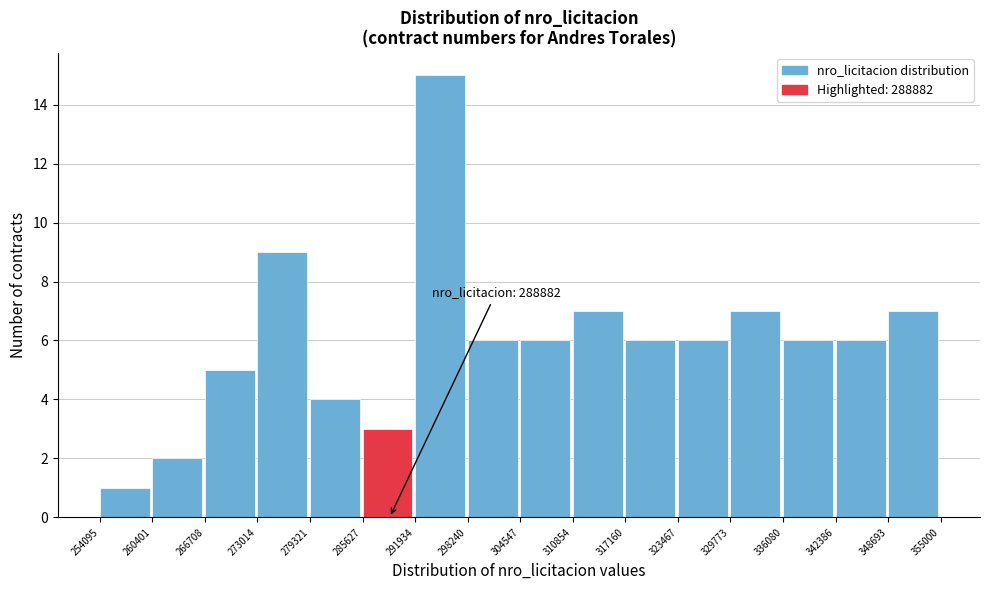

Over which range of the x-axis is the bar tallest?

291934 to 298240